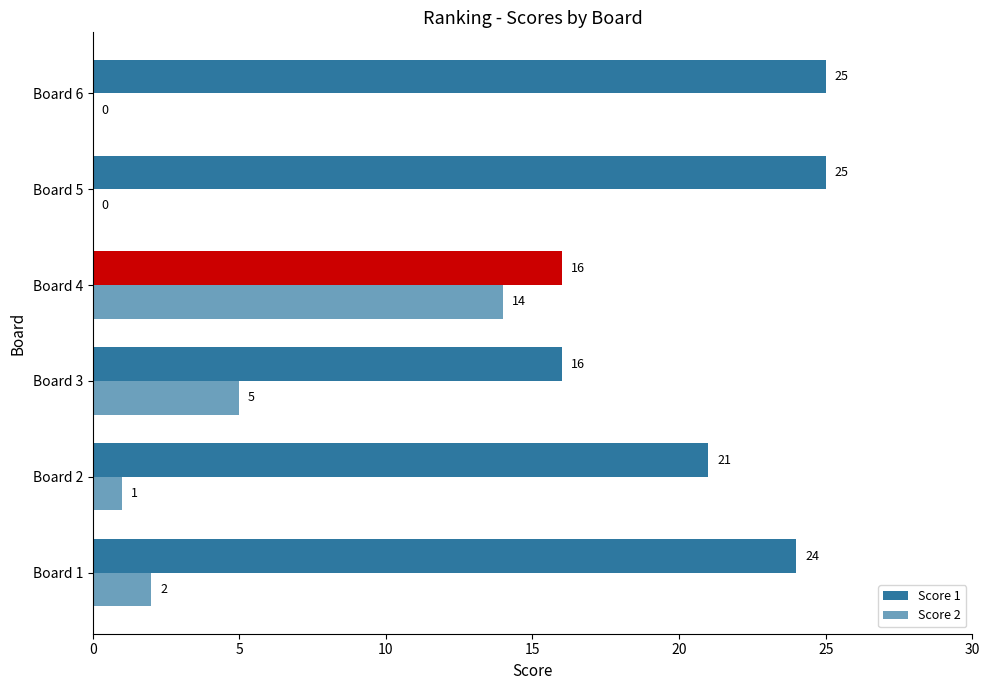

Count the number of categories in the chart.

6